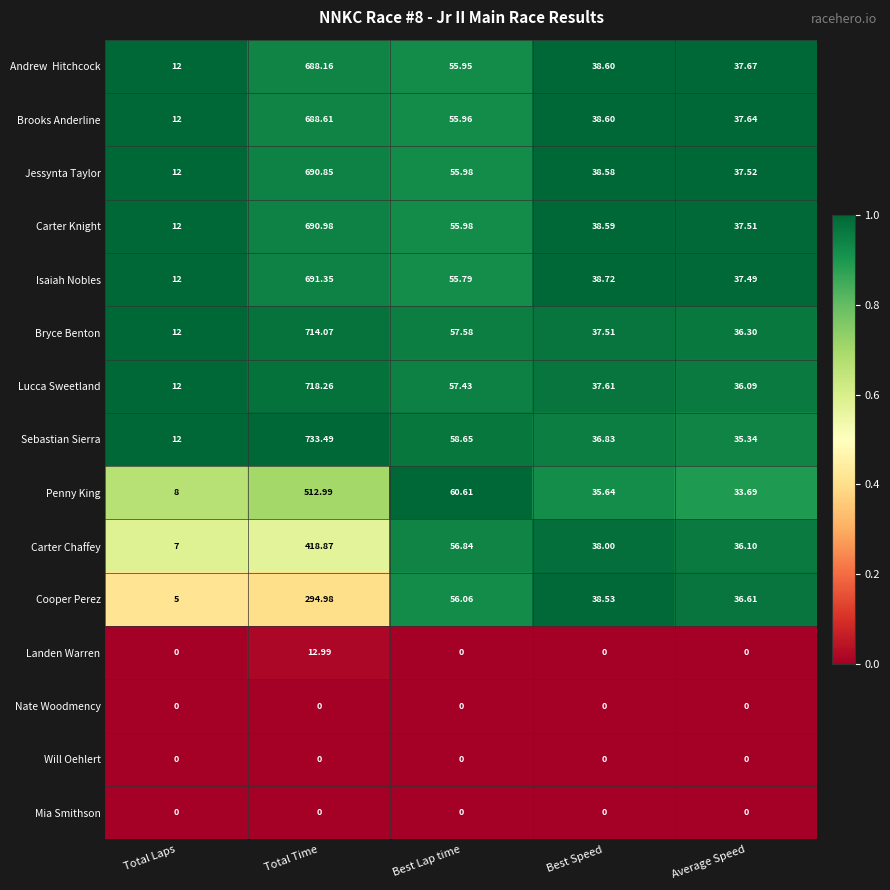

Between Total Time and Average Speed, which series saw the biggest shift?

Sebastian Sierra